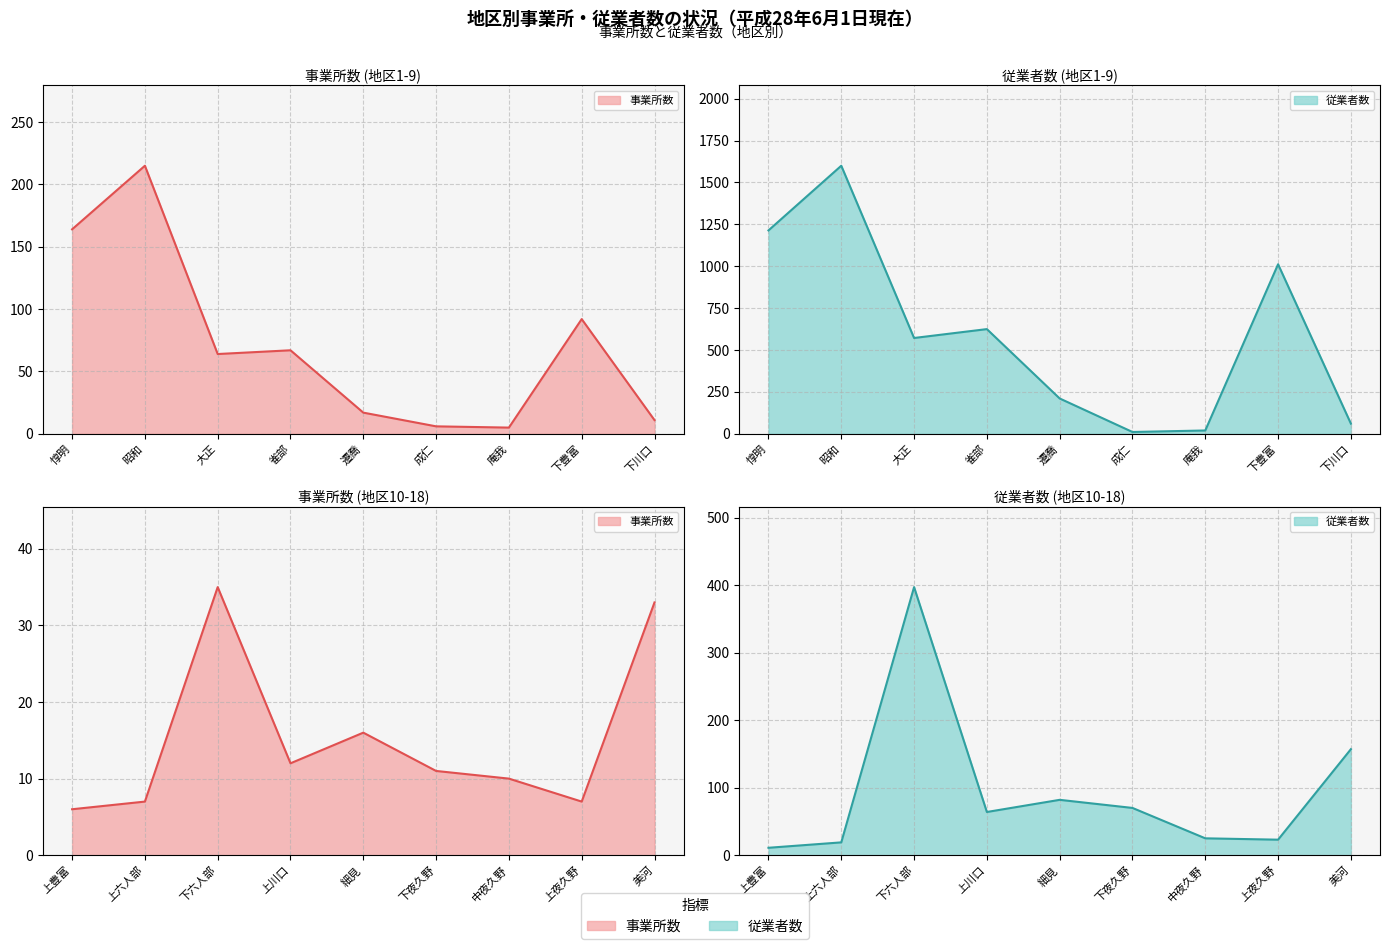

True or false: 事業所数 and 従業者数 cross at least once.

False